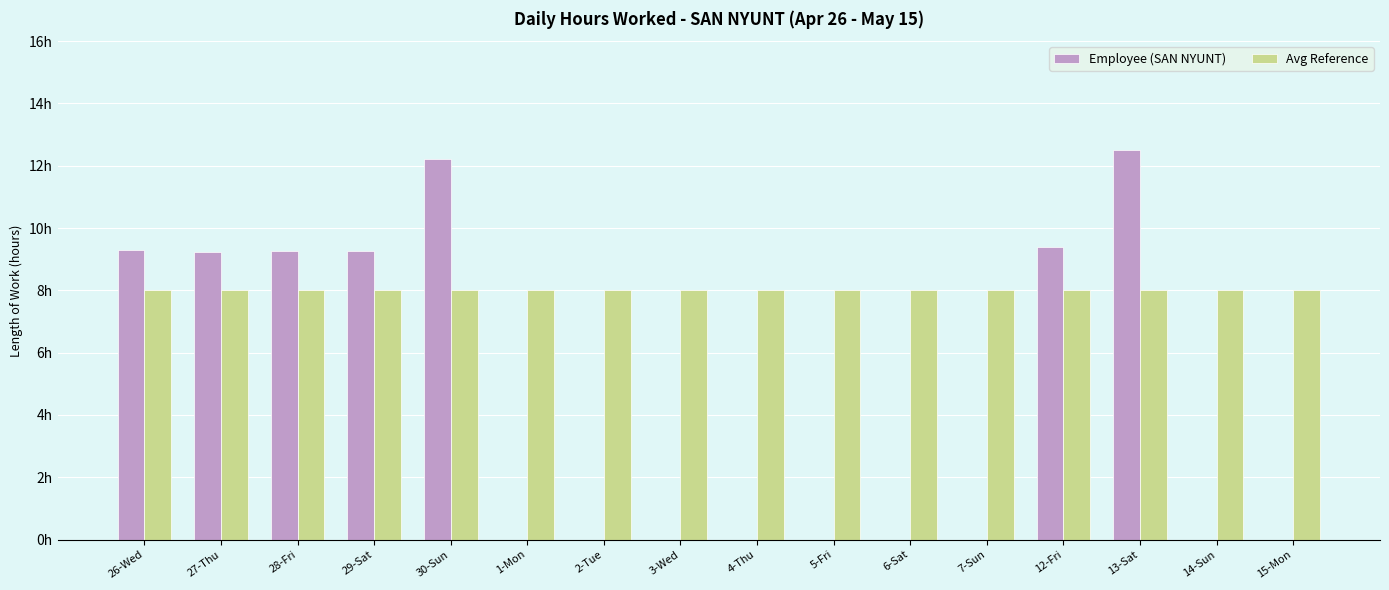

What are all the series names shown in the legend?

Employee (SAN NYUNT), Avg Reference